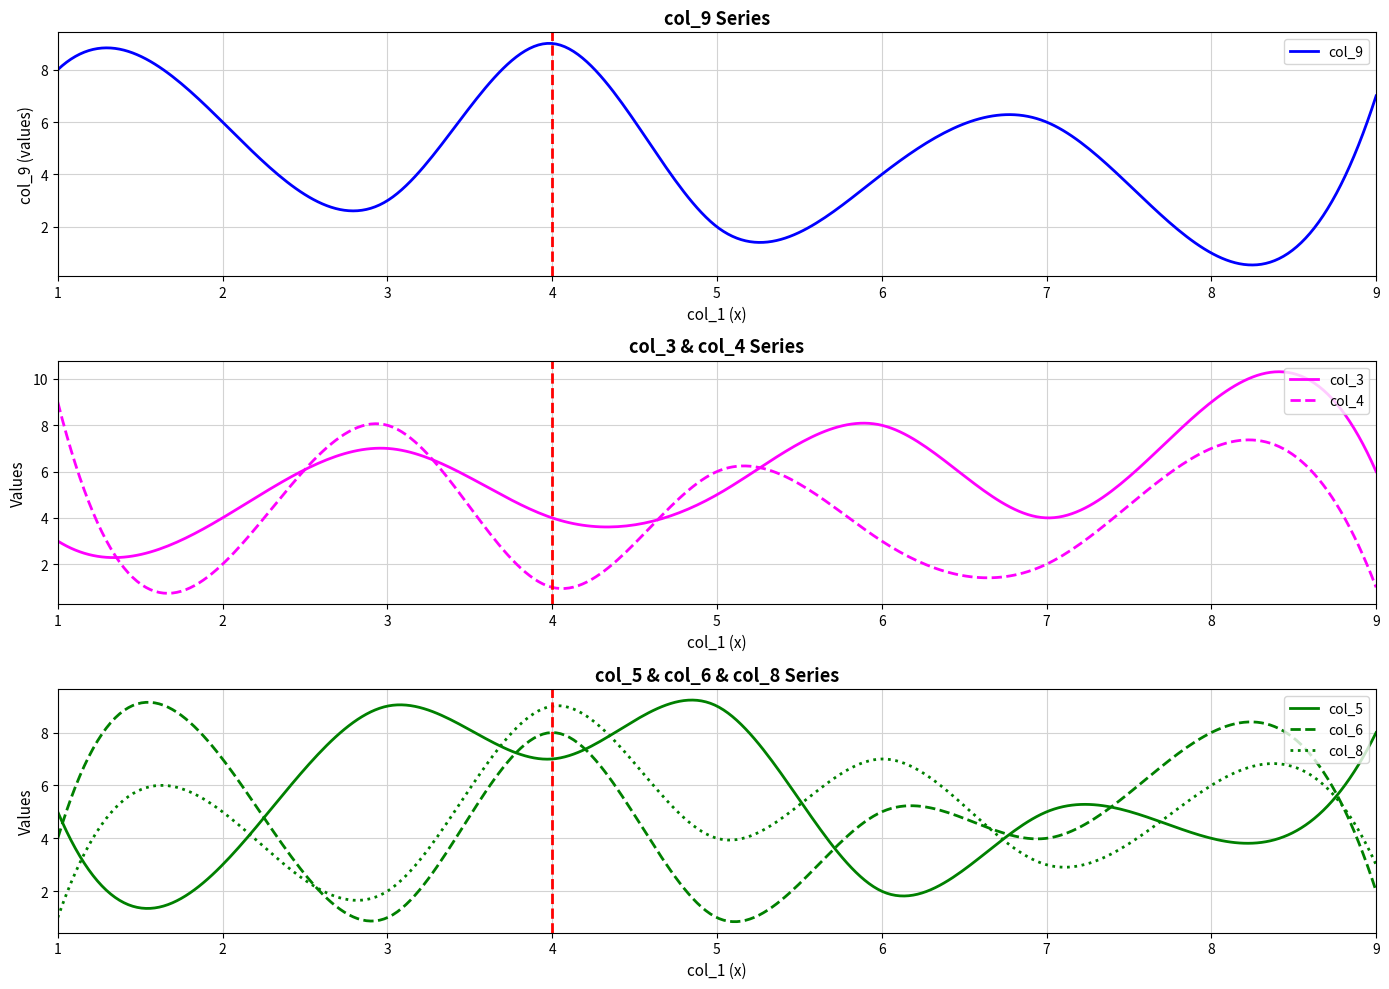

What is the minimum value for col_6?

0.8